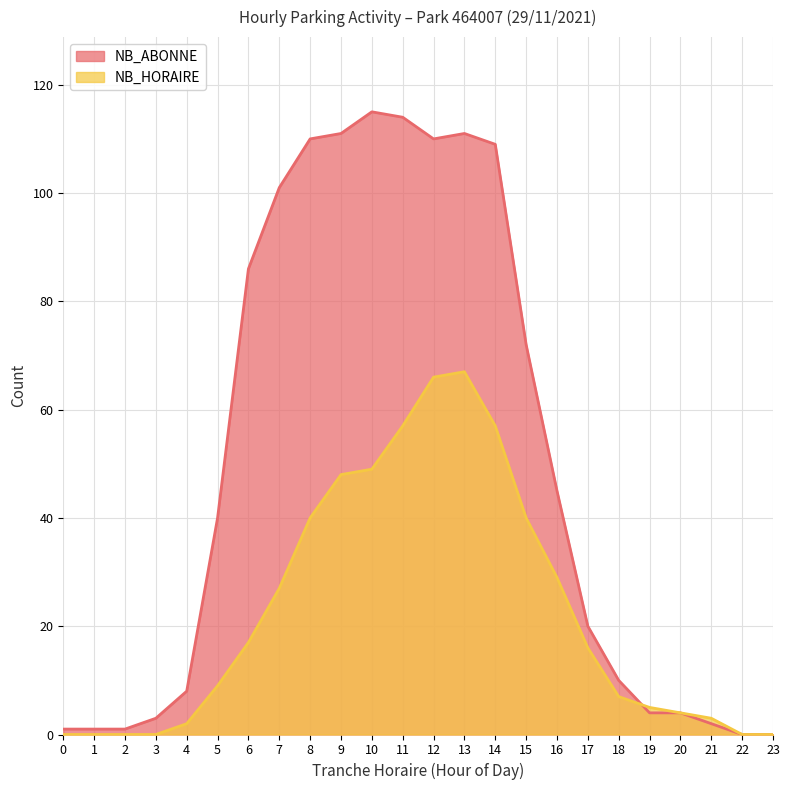

Reading left to right, extract all data points from this chart.

NB_ABONNE: 0=1	1=1	2=1	3=3	4=8	5=40	6=86	7=101	8=110	9=111	10=115	11=114	12=110	13=111	14=109	15=72	16=45	17=20	18=10	19=4	20=4	21=2	22=0	23=0
NB_HORAIRE: 0=0	1=0	2=0	3=0	4=2	5=9	6=17	7=27	8=40	9=48	10=49	11=57	12=66	13=67	14=57	15=40	16=29	17=16	18=7	19=5	20=4	21=3	22=0	23=0